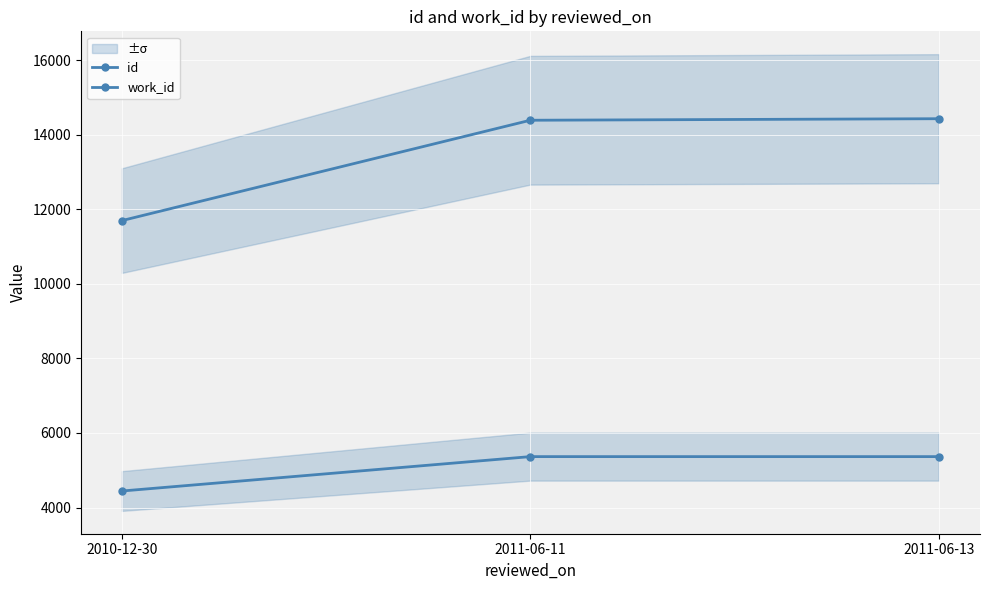

What is the total value across all series at 2011-06-13?

19799